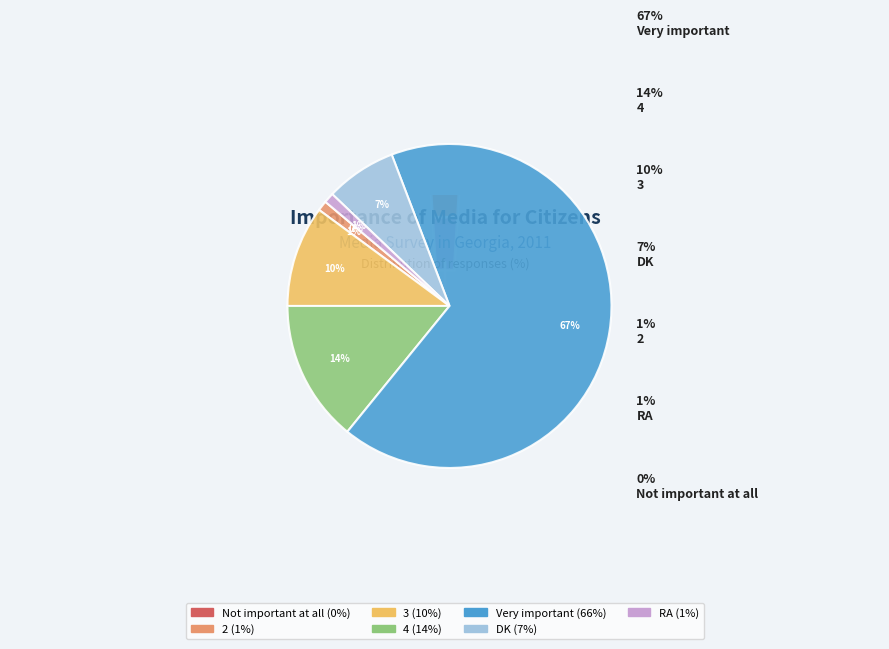

What is the change in value from 4 to Very important?

+52